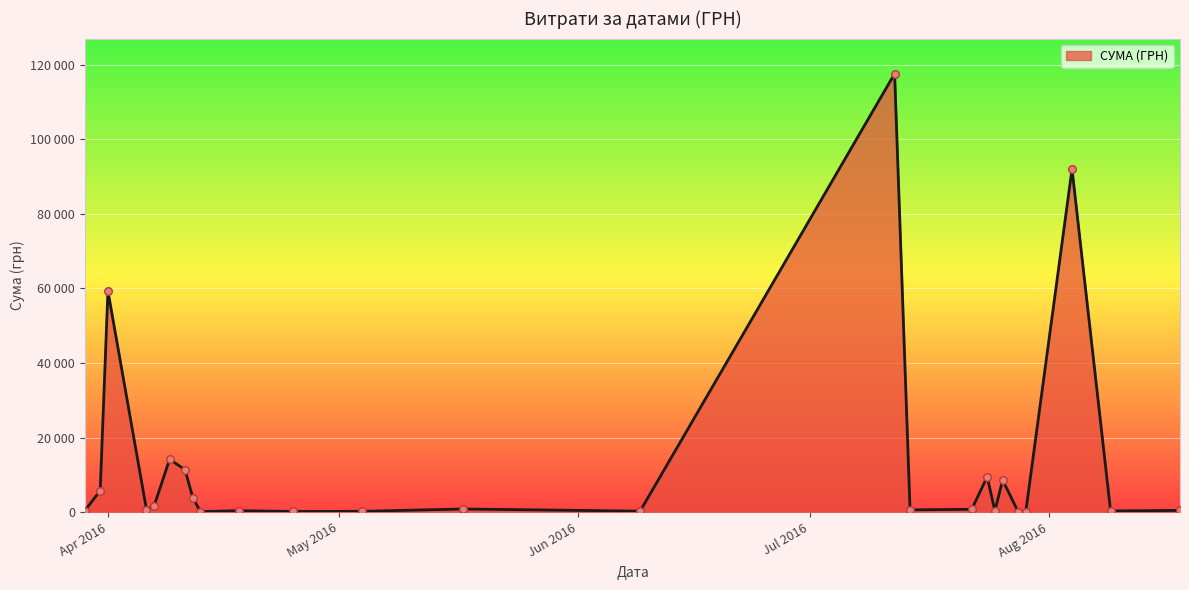

Is this an area chart (filled region under the line)?

Yes